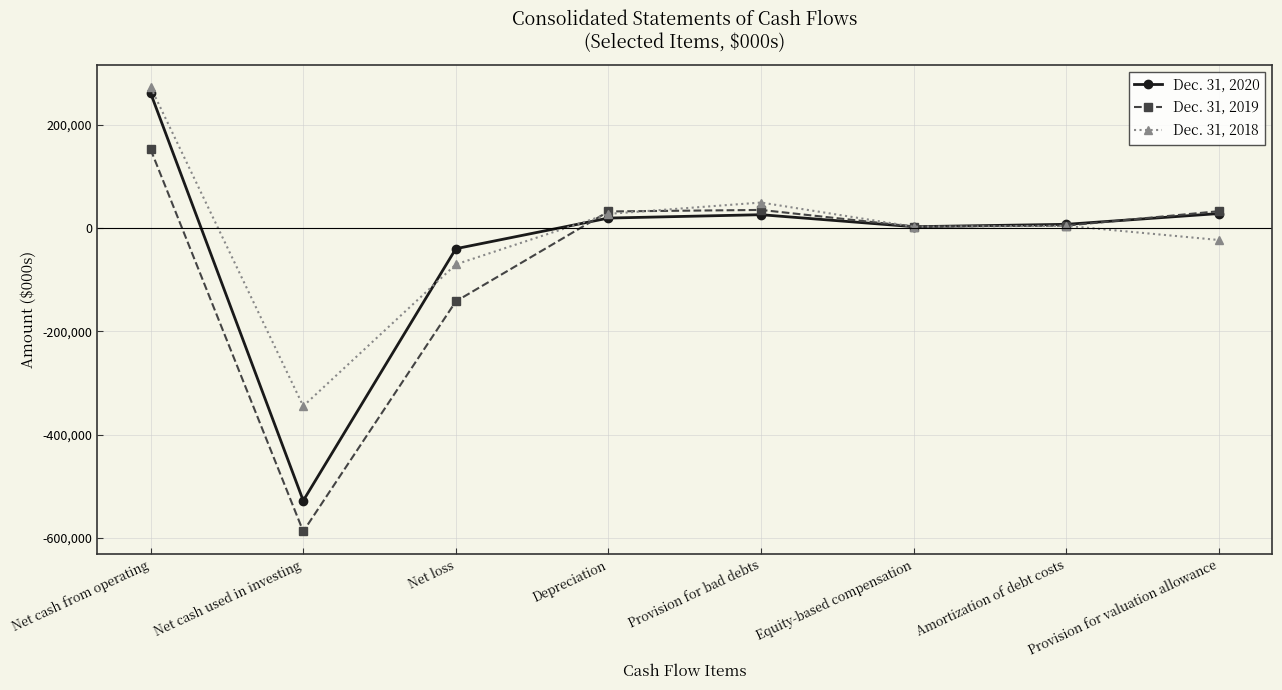

Is the value of Dec. 31, 2018 at Net loss greater than the value of Dec. 31, 2020 at Provision for bad debts?

No